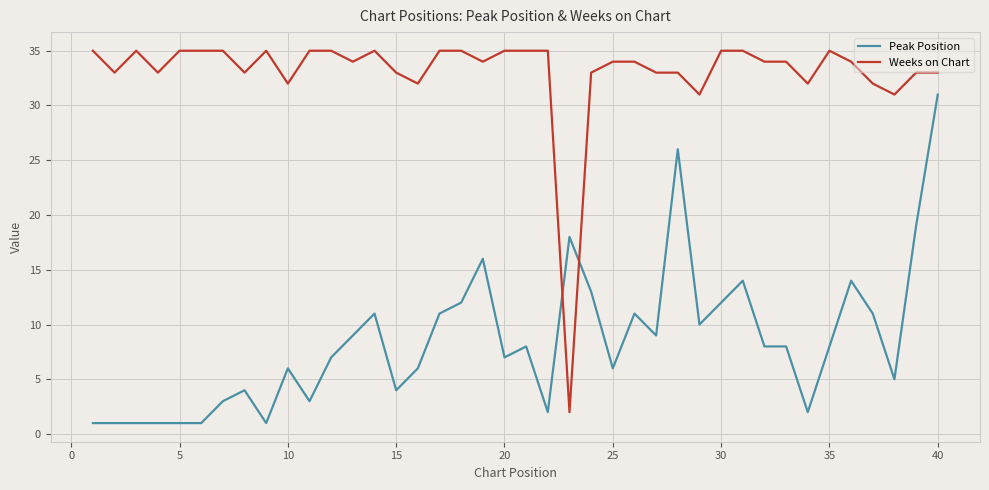

What is the maximum value for Weeks on Chart?

35